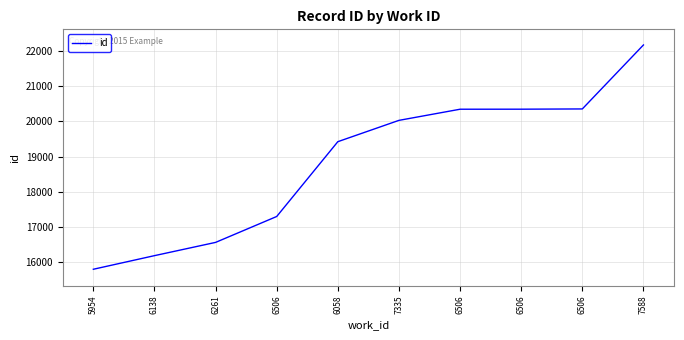

Does the chart display data point markers on the line(s)?

No